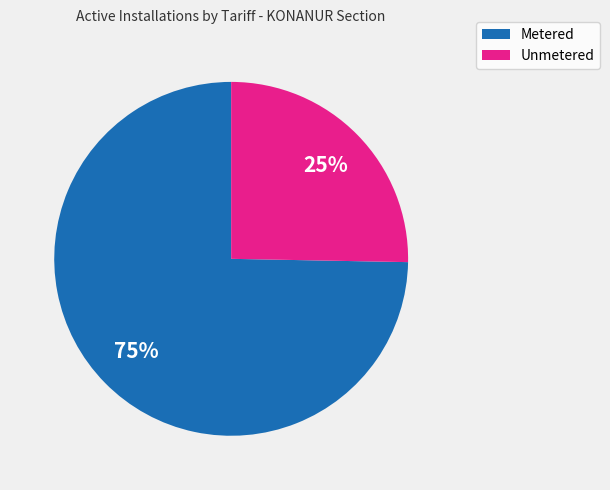

Is there a majority slice in this chart?

Yes